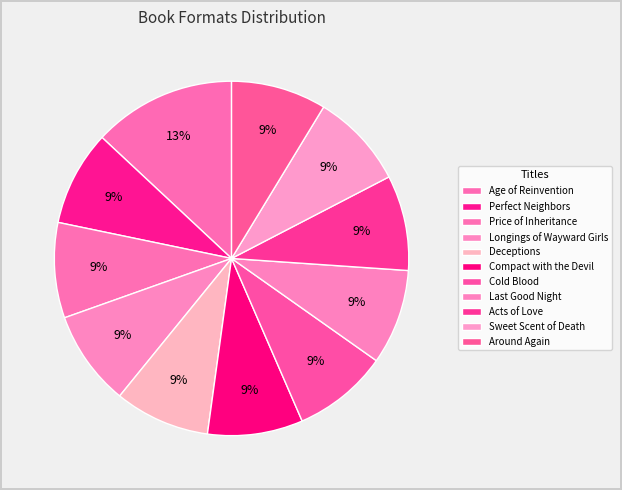

Is Compact with the Devil the majority of the pie?

No